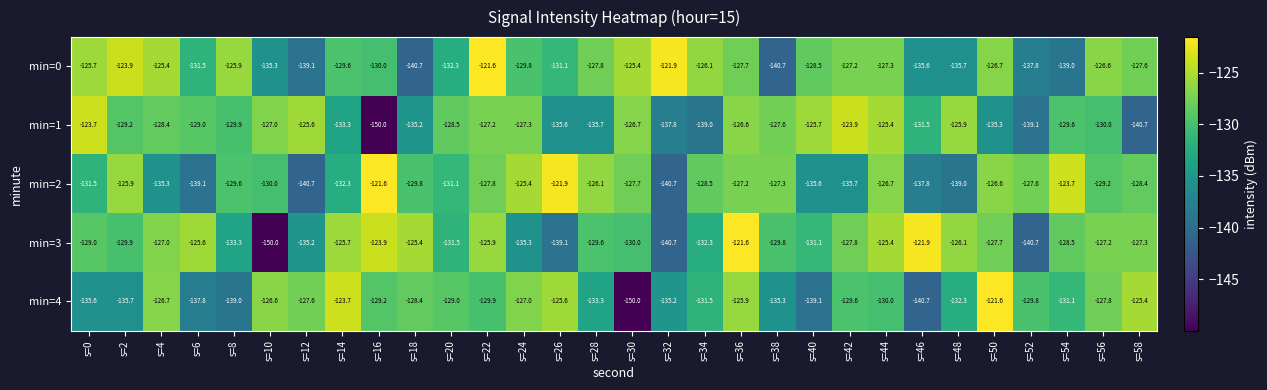

What is the total value across all series at s=22?

-632.4